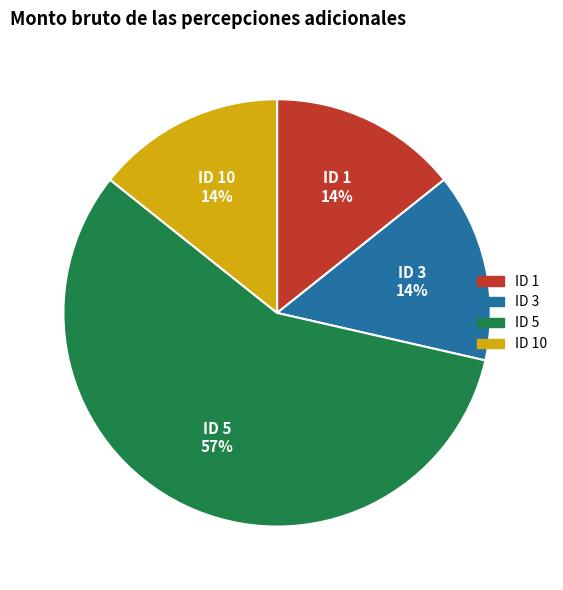

True or false: ID 10 accounts for 14% of the total.

True